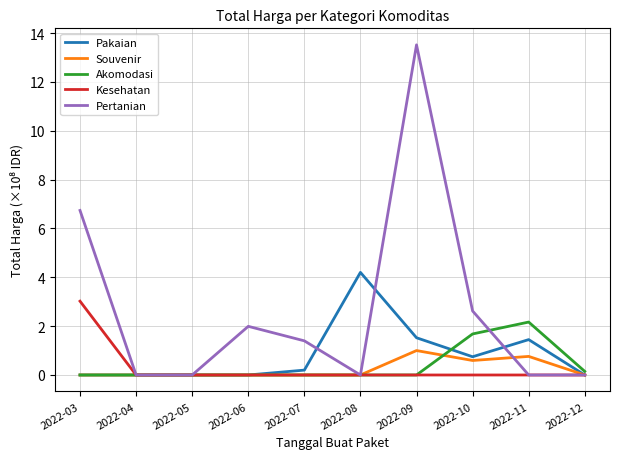

Is this an area chart (filled region under the line)?

No